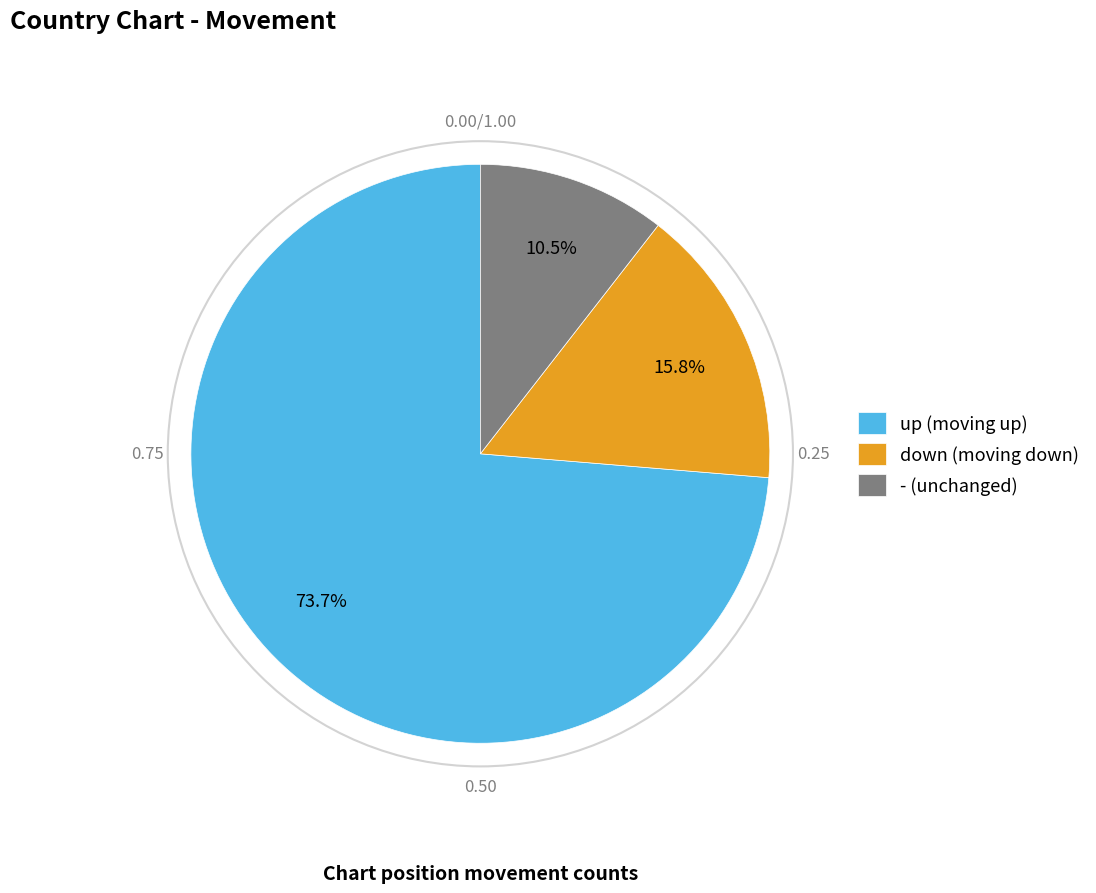

Between - (unchanged) and up (moving up), which is larger?

up (moving up)